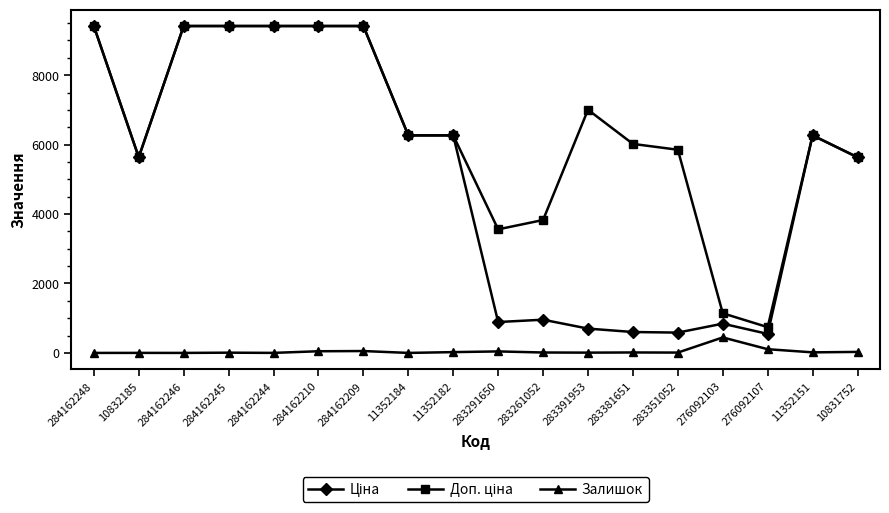

True or false: Залишок has more than 1 interior local peaks.

True